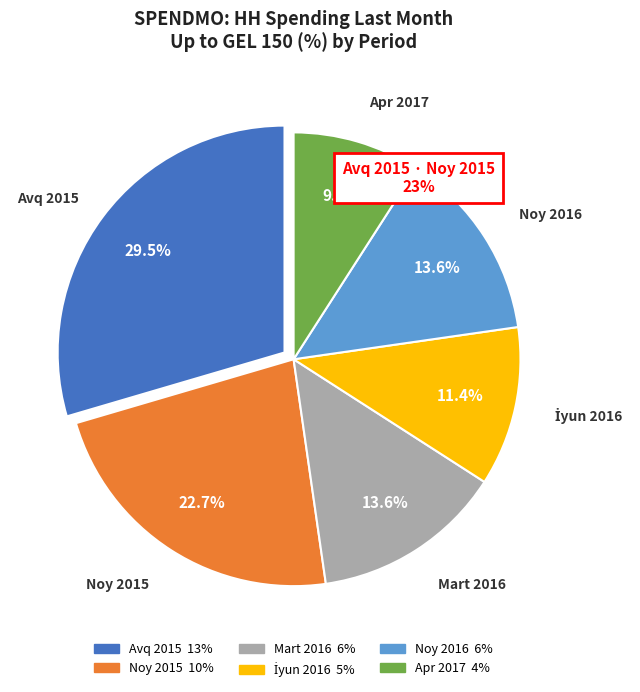

What portion of the pie excludes Mart 2016?

86.4%